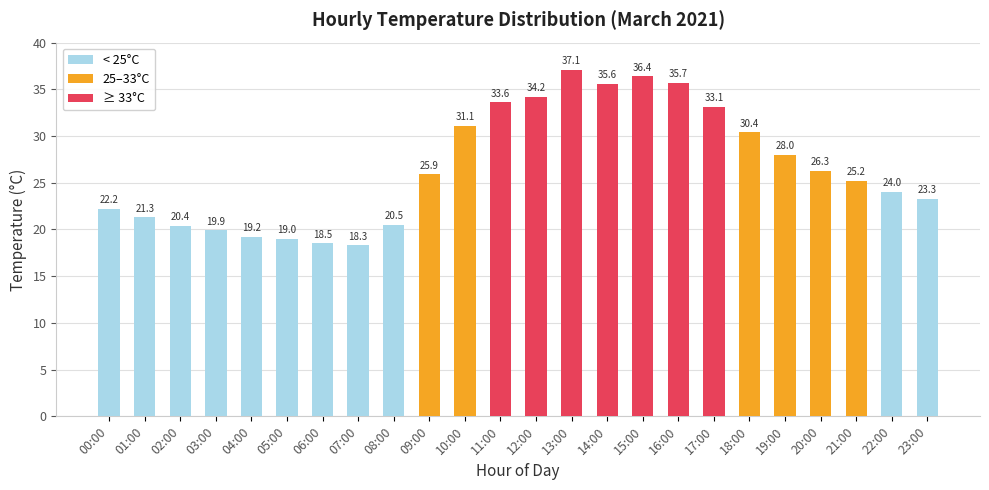

What is the ratio of the value at 18:00 to the value at 05:00?

1.6